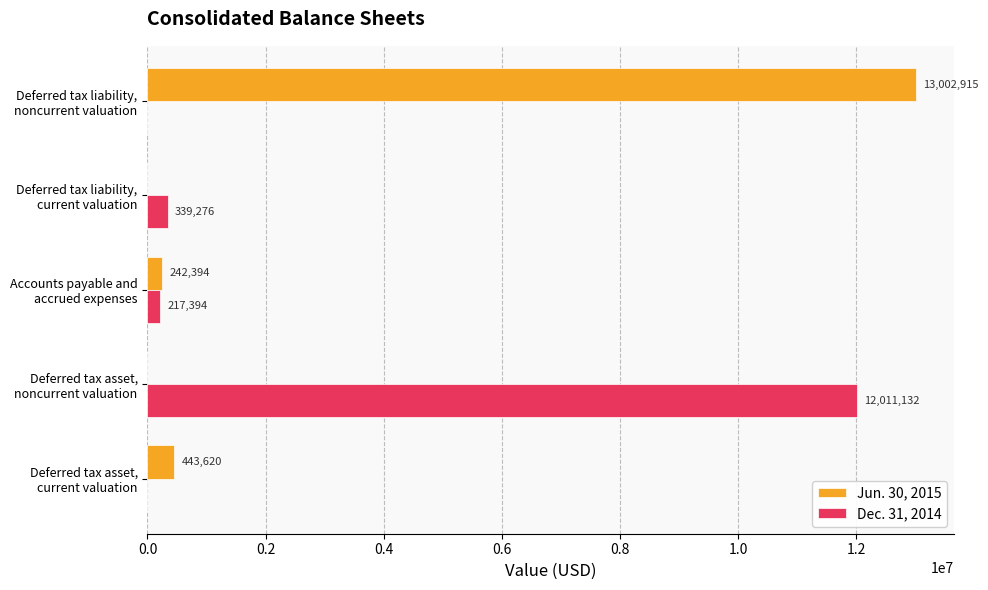

Which series has the largest total across all categories?

Jun. 30, 2015